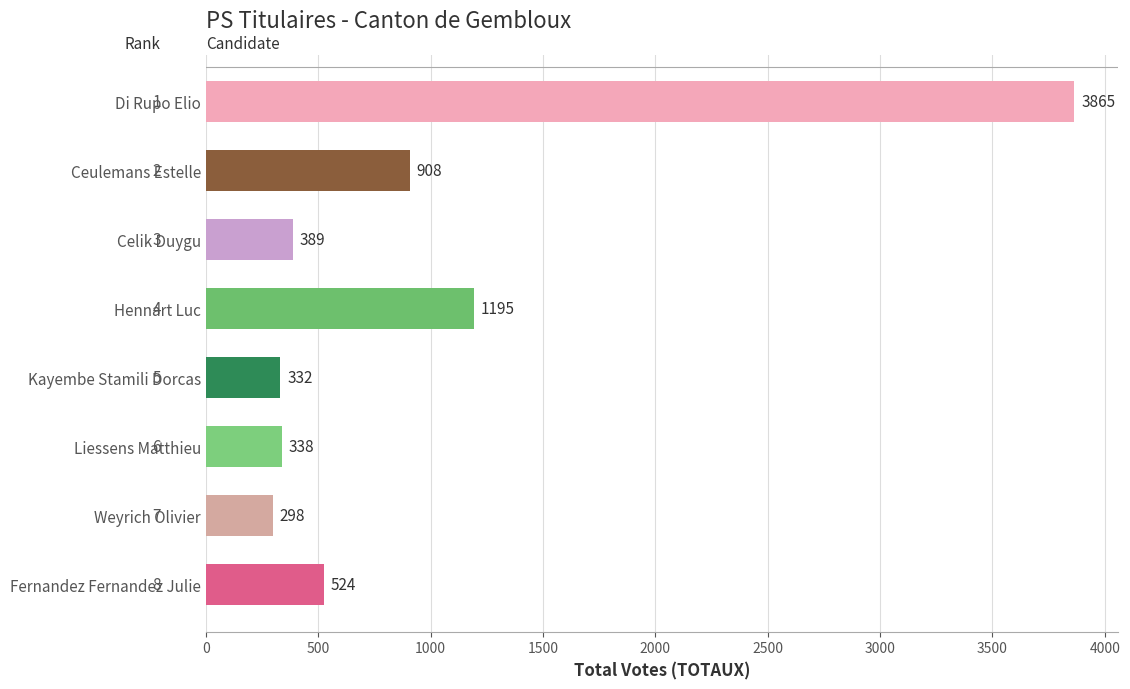

What is the average value?

981